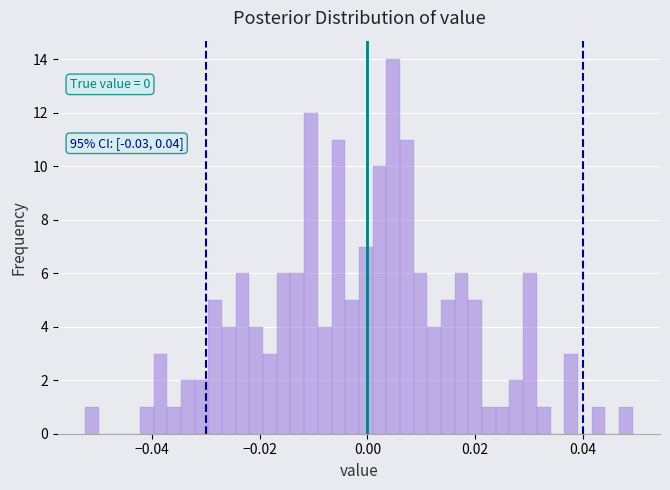

Around what value on the x-axis is the tallest bar? Give the approximate position of its centre, as read against the axis.

0.004